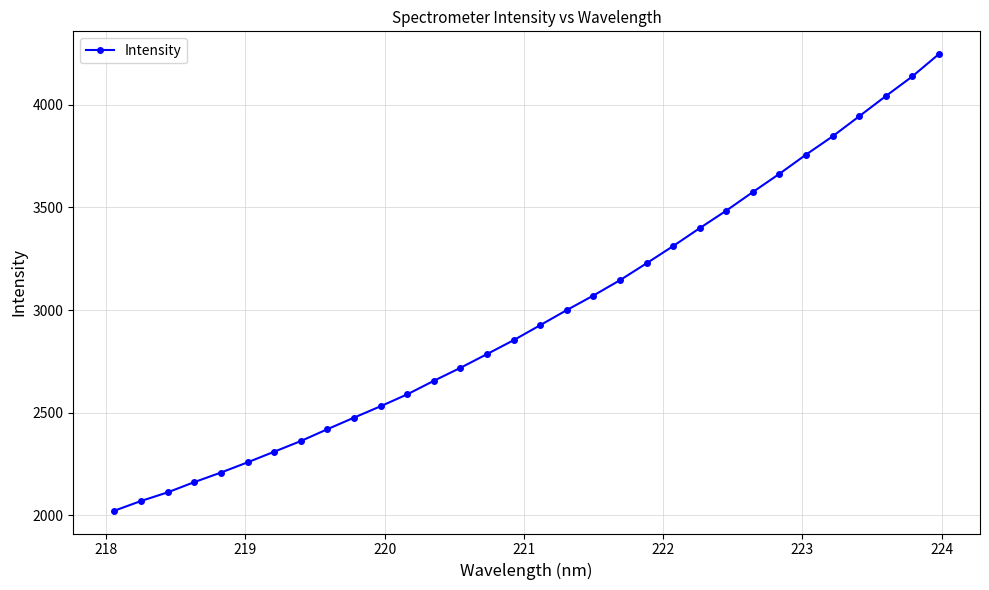

What is the smallest value displayed?

2022.2